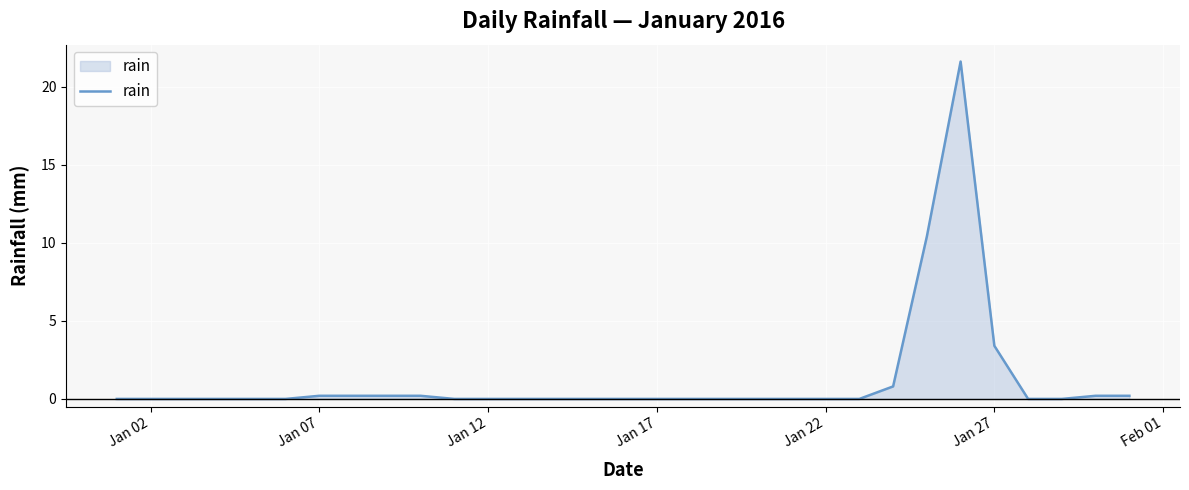

What is the difference between the maximum and minimum values?

21.6